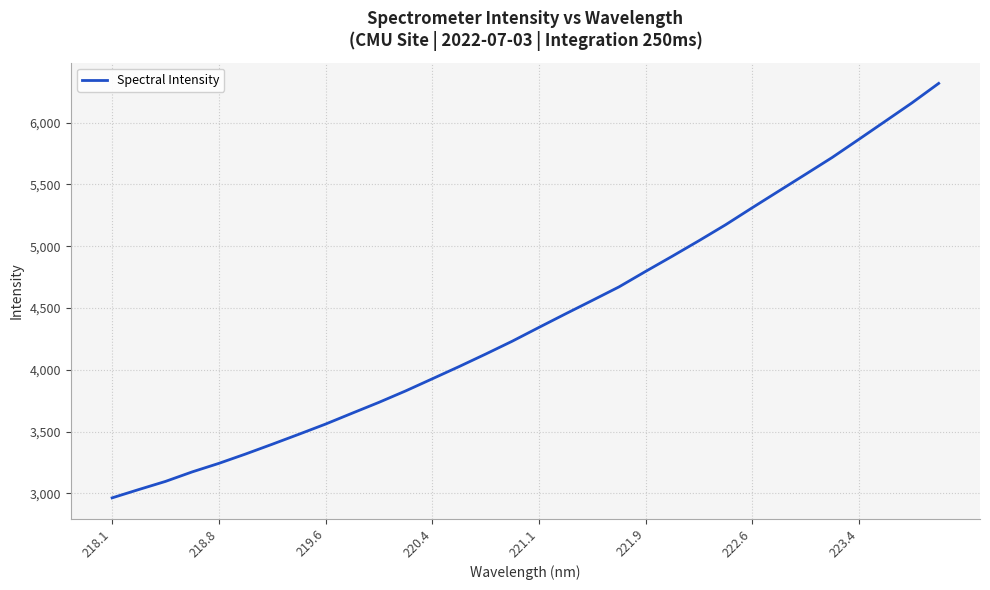

What is the difference between the maximum and minimum values?

3353.9